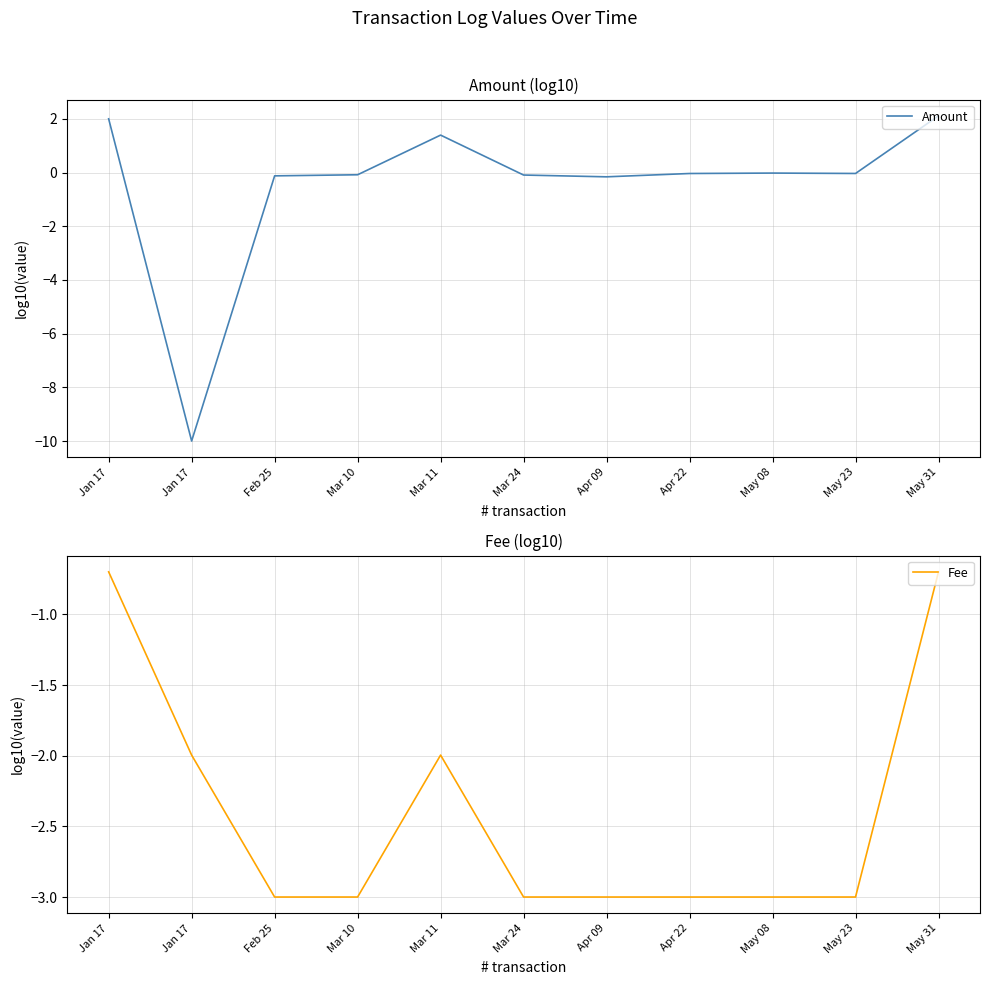

At Mar 24, list the series in order from largest to smallest.

Amount, Fee